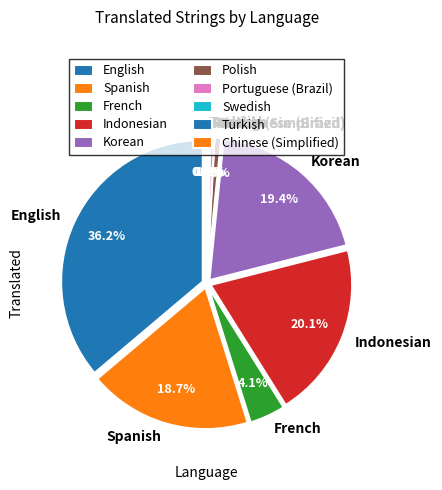

Is it true that Spanish is 33% of the pie?

False